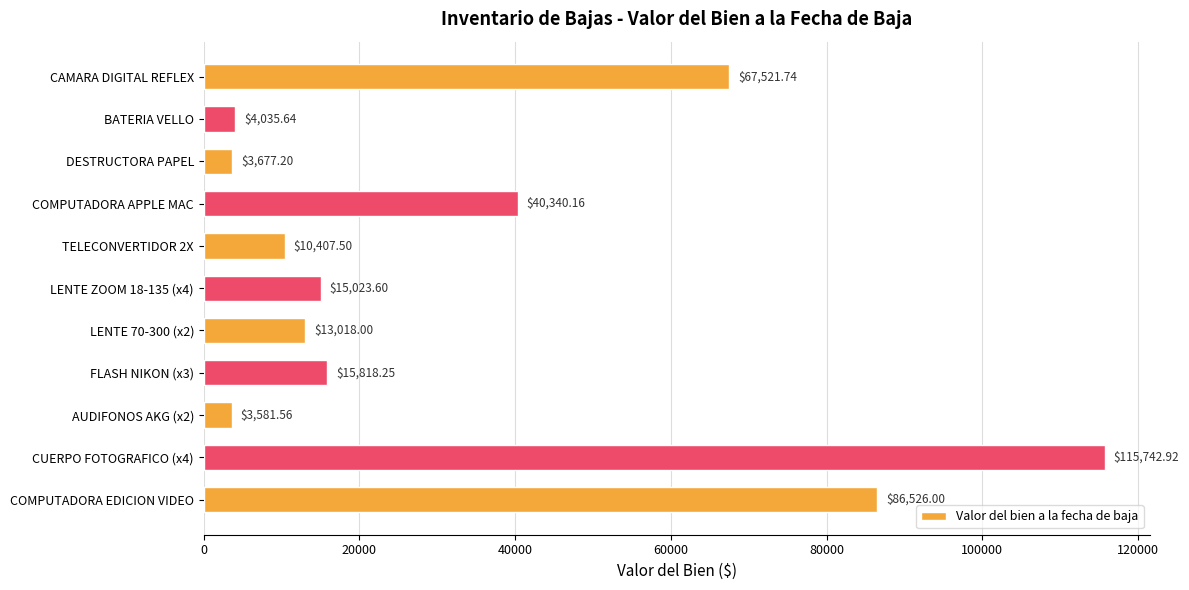

Rank the categories by value from lowest to highest.

AUDIFONOS AKG (x2), DESTRUCTORA PAPEL, BATERIA VELLO, TELECONVERTIDOR 2X, LENTE 70-300 (x2), LENTE ZOOM 18-135 (x4), FLASH NIKON (x3), COMPUTADORA APPLE MAC, CAMARA DIGITAL REFLEX, COMPUTADORA EDICION VIDEO, CUERPO FOTOGRAFICO (x4)